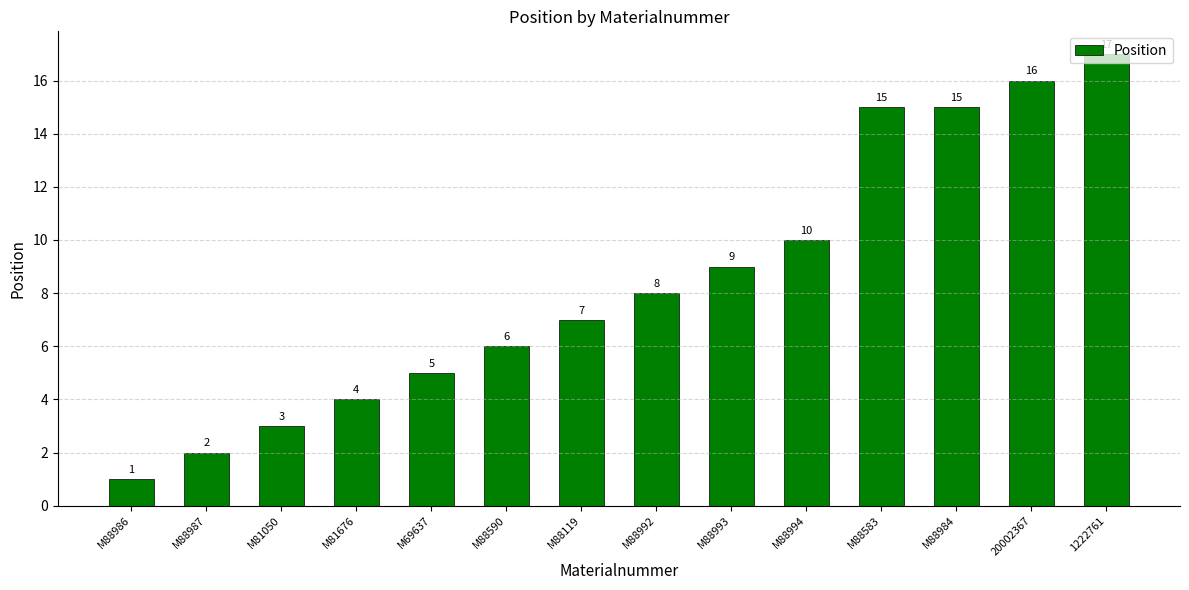

What is the greatest value displayed?

17